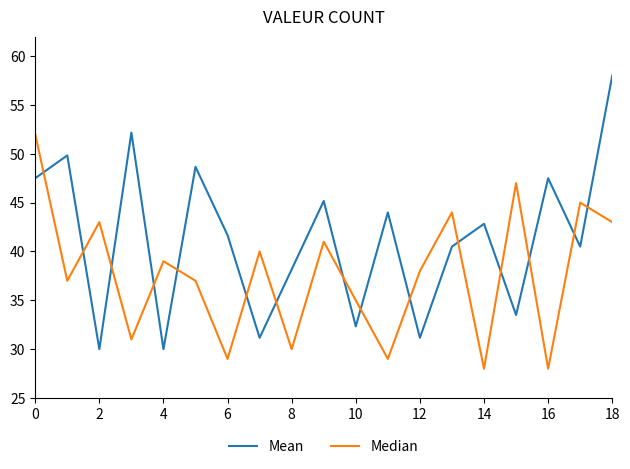

What is the highest value of the Mean series?

58.0